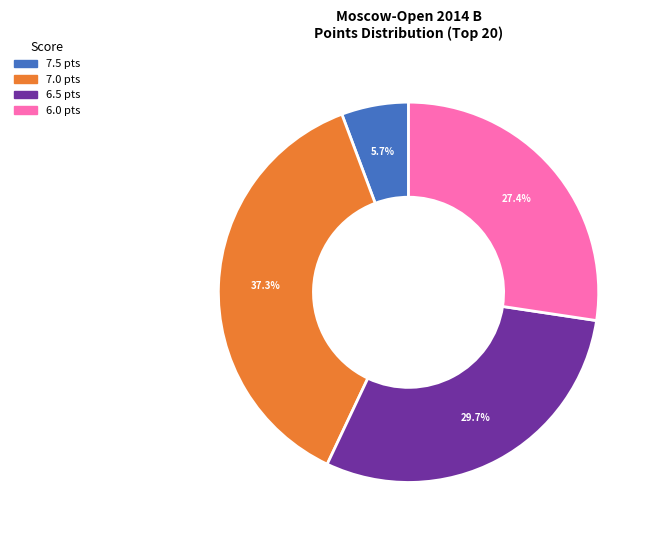

Approximately how many times larger is the value at 7.0 pts compared to 6.5 pts?

1.3